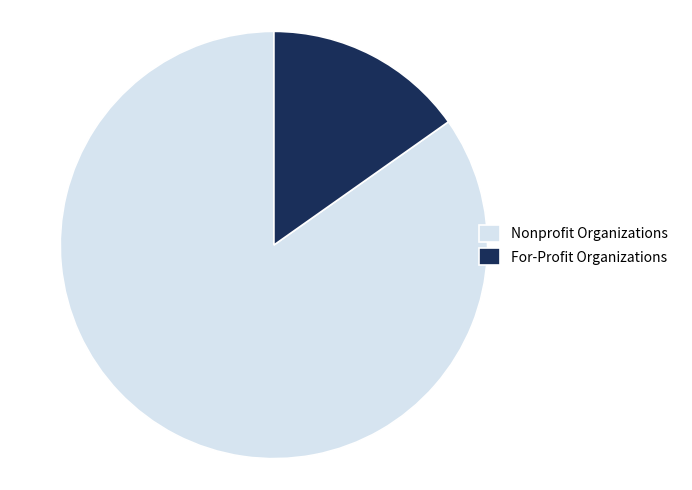

The For-Profit Organizations slice represents 5% of the pie. True or false?

False